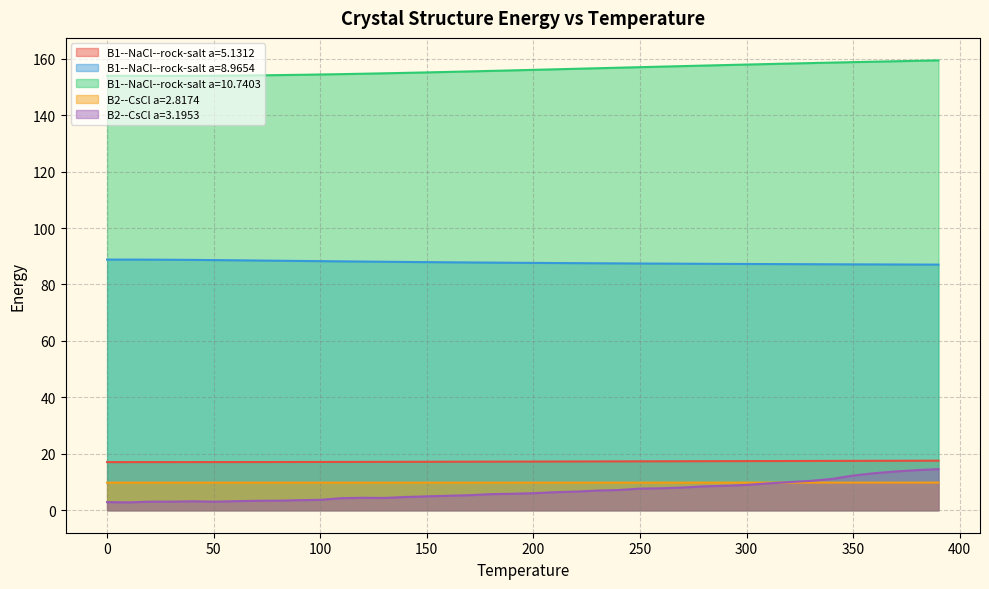

Reading left to right, transcribe all the data shown in this chart.

B1--NaCl--rock-salt a=5.1312: 17.1	17.1	17.1	17.1	17.1	17.1	17.1	17.1	17.1	17.1	17.1	17.1	17.1	17.1	17.2	17.2	17.2	17.2	17.2	17.2	17.2	17.3	17.3	17.3	17.3	17.3	17.3	17.4	17.4	17.4	17.4	17.4	17.4	17.5	17.5	17.5	17.5	17.5	17.5	17.6
B1--NaCl--rock-salt a=8.9654: 88.8	88.8	88.8	88.8	88.7	88.6	88.6	88.5	88.4	88.3	88.3	88.2	88.1	88.1	88.0	87.9	87.9	87.8	87.8	87.7	87.7	87.6	87.6	87.5	87.5	87.4	87.4	87.4	87.3	87.3	87.3	87.2	87.2	87.2	87.2	87.1	87.1	87.1	87.1	87.0
B1--NaCl--rock-salt a=10.7403: 154.0	154.0	153.9	153.9	153.9	154.0	154.0	154.1	154.2	154.3	154.4	154.5	154.7	154.8	155.0	155.2	155.3	155.5	155.7	155.9	156.1	156.3	156.4	156.6	156.8	157.0	157.2	157.4	157.6	157.8	157.9	158.1	158.3	158.5	158.6	158.8	159.0	159.1	159.3	159.4
B2--CsCl a=2.8174: 9.8	9.8	9.8	9.8	9.8	9.8	9.8	9.8	9.8	9.8	9.8	9.8	9.8	9.8	9.8	9.8	9.8	9.8	9.8	9.8	9.8	9.8	9.8	9.8	9.8	9.8	9.8	9.8	9.8	9.8	9.8	9.8	9.8	9.8	9.8	9.8	9.8	9.8	9.8	9.8
B2--CsCl a=3.1953: 2.9	2.8	3.0	3.0	3.2	3.0	3.2	3.4	3.4	3.6	3.7	4.3	4.4	4.4	4.7	4.9	5.1	5.3	5.7	5.8	6.0	6.4	6.6	7.0	7.2	7.7	7.8	8.0	8.5	8.7	9.0	9.5	10.0	10.4	11.1	12.3	13.1	13.7	14.2	14.6